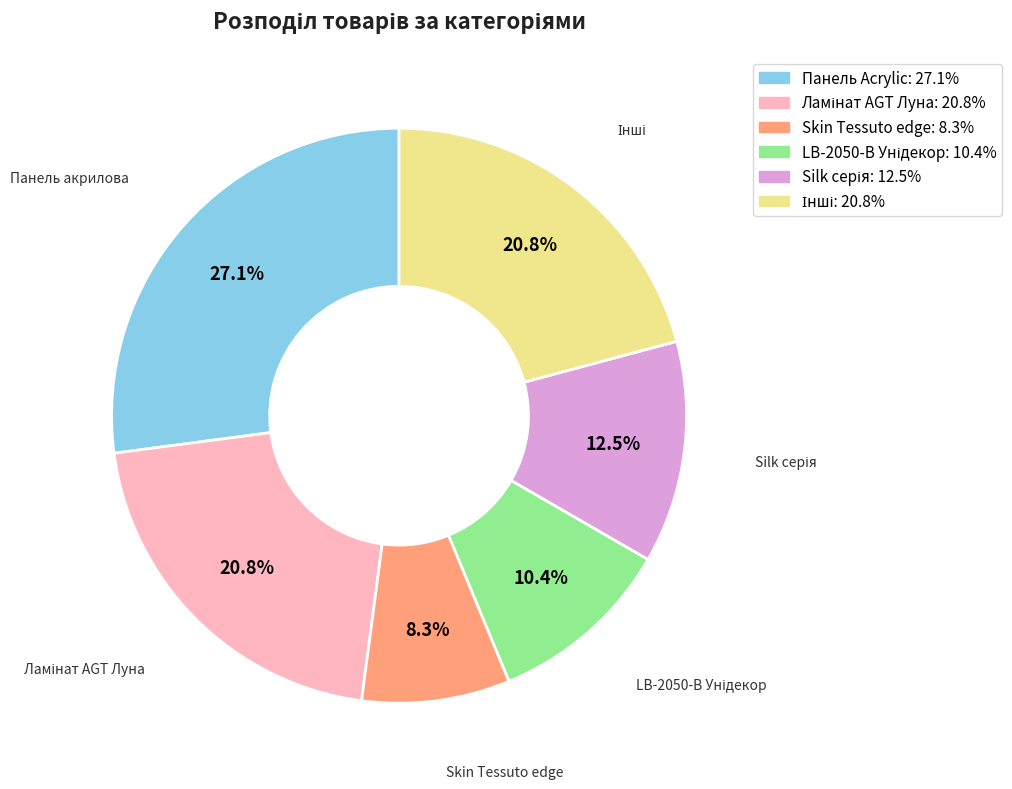

Does any single category account for the majority?

No